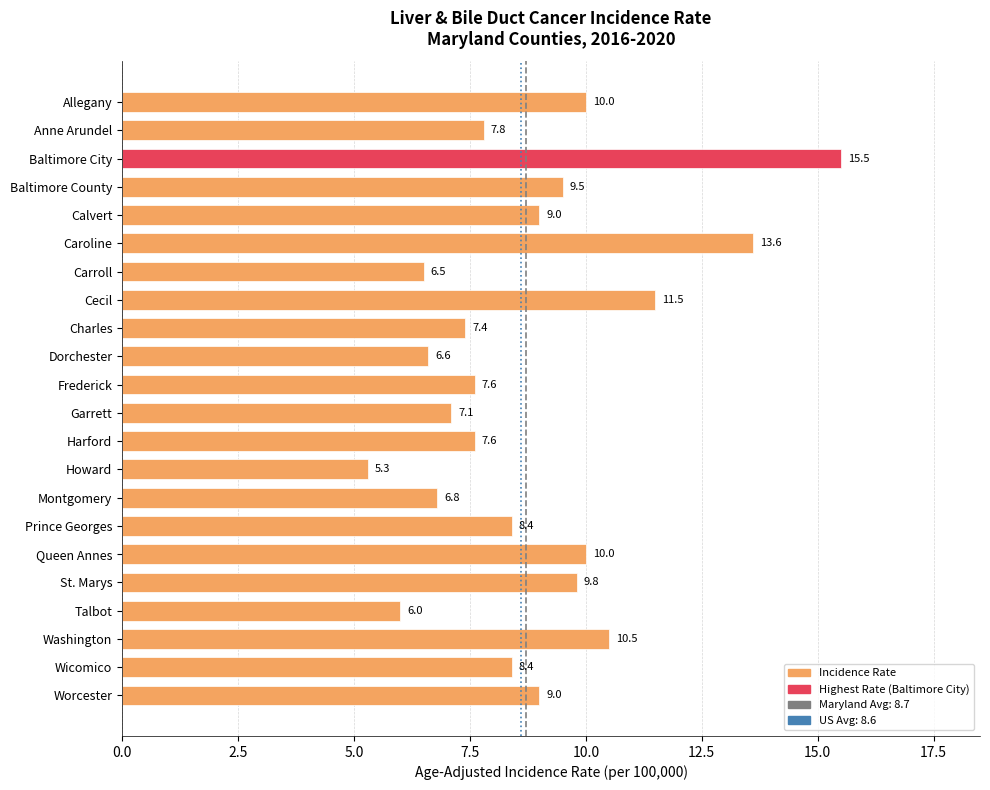

The chart shows a value of 15.5 at Baltimore City. True or false?

True